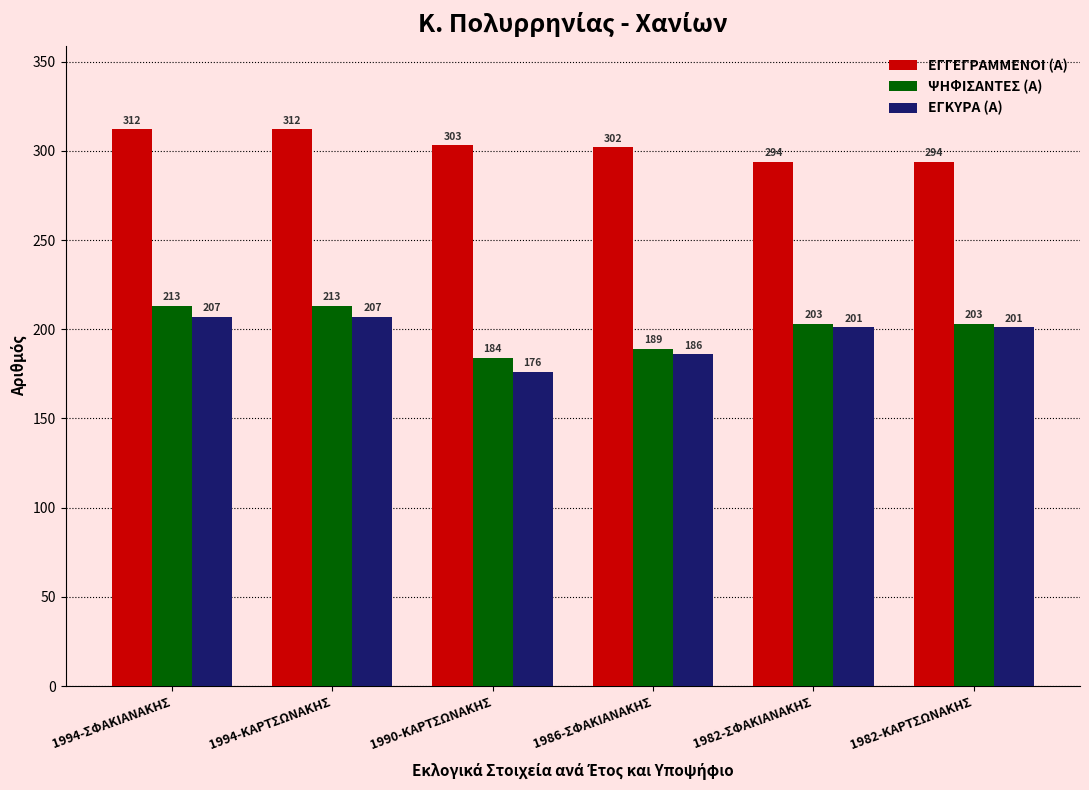

Where does the ΕΓΚΥΡΑ (Α) series first go above 201?

1994-ΣΦΑΚΙΑΝΑΚΗΣ